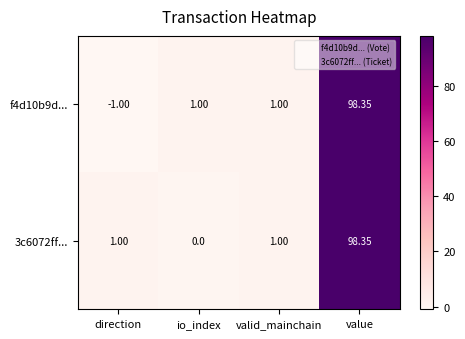

Between io_index and valid_mainchain, which series saw the biggest shift?

3c6072ff...